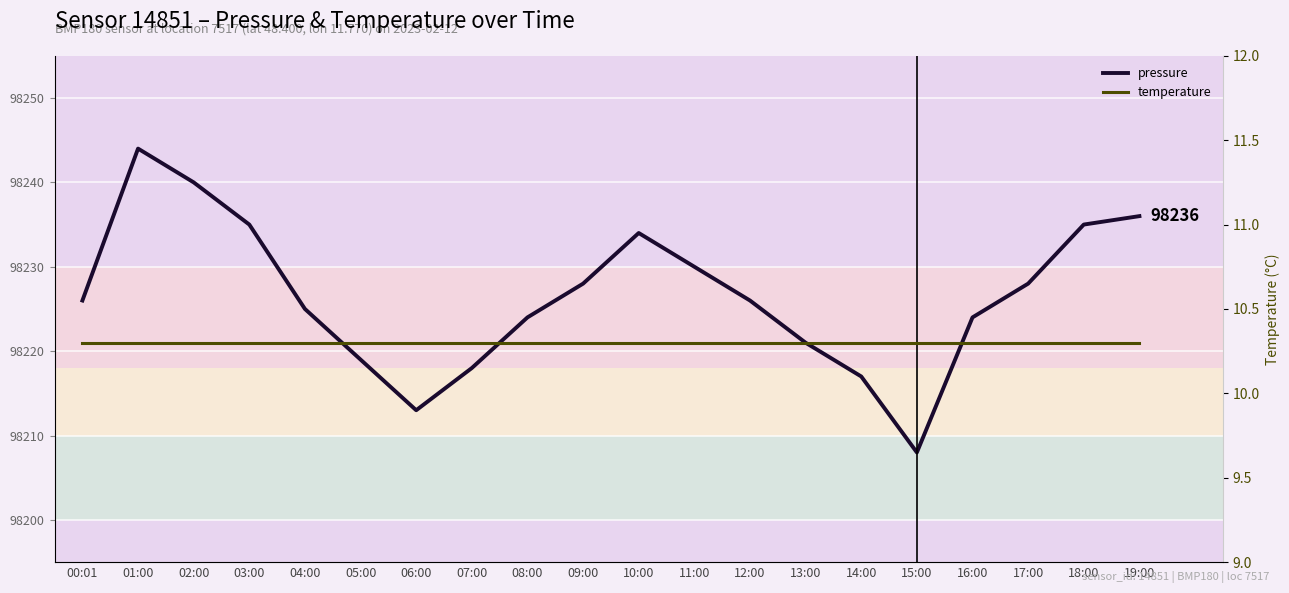

Which series has the largest total across all categories?

pressure